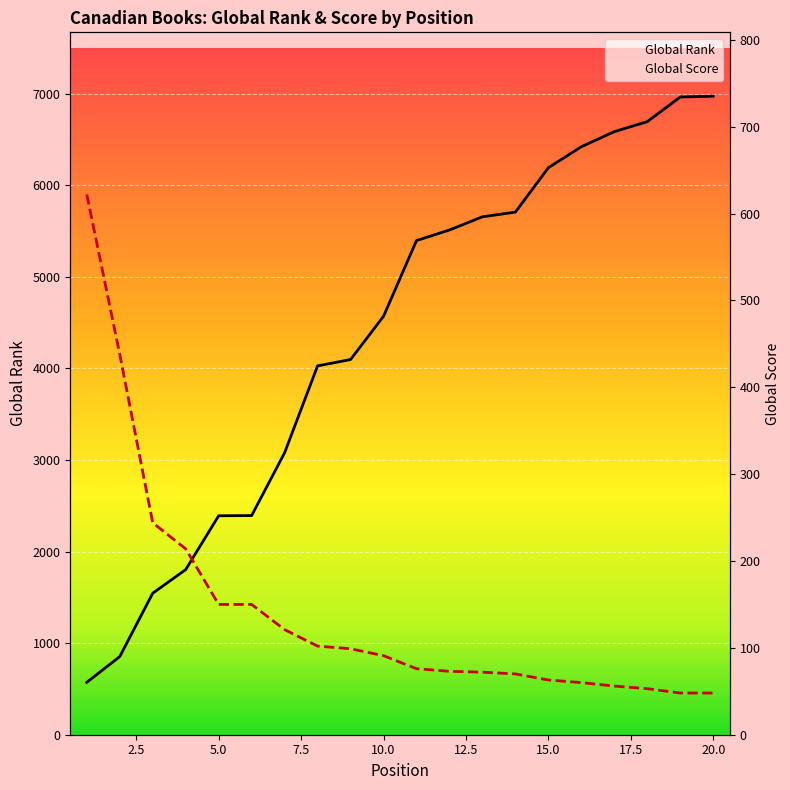

What is the minimum value for Global Rank?

572